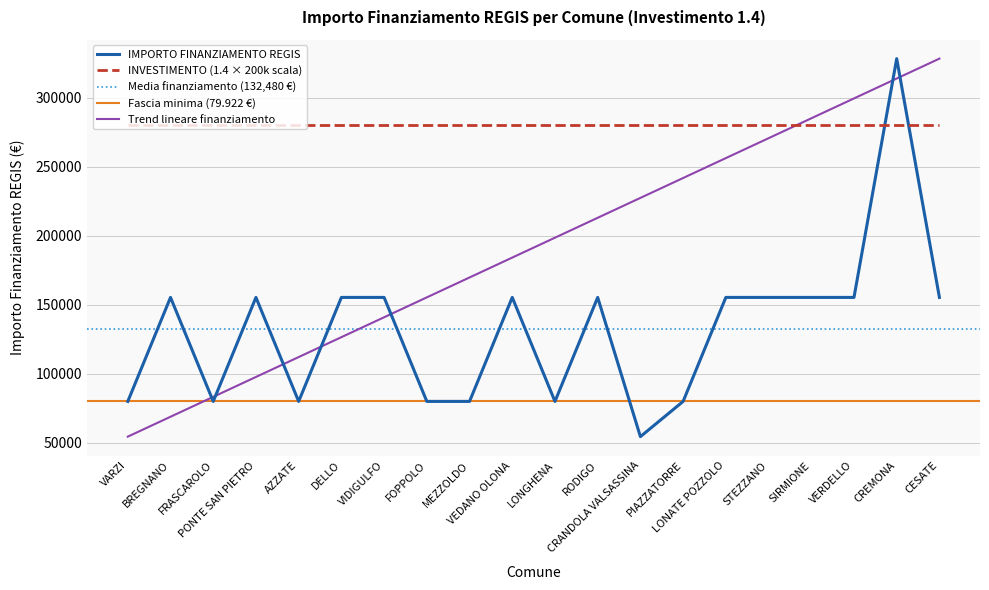

True or false: the data shows 248994 at VERDELLO.

False